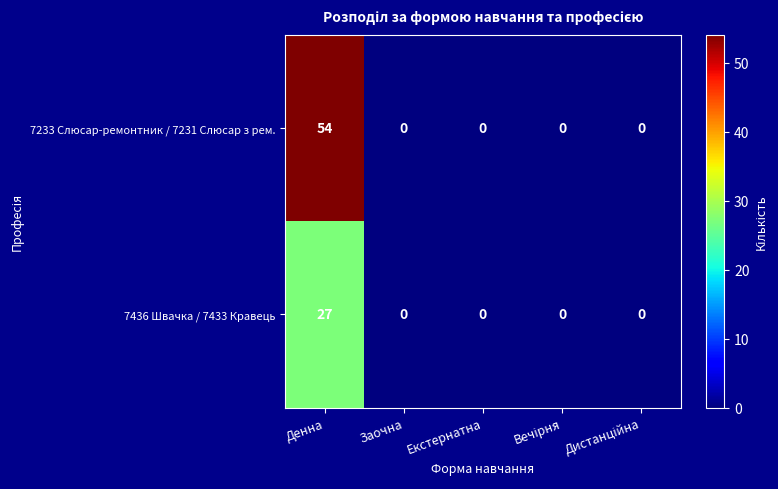

The 7436 Швачка / 7433 Кравець series shows 9 at Екстернатна. True or false?

False